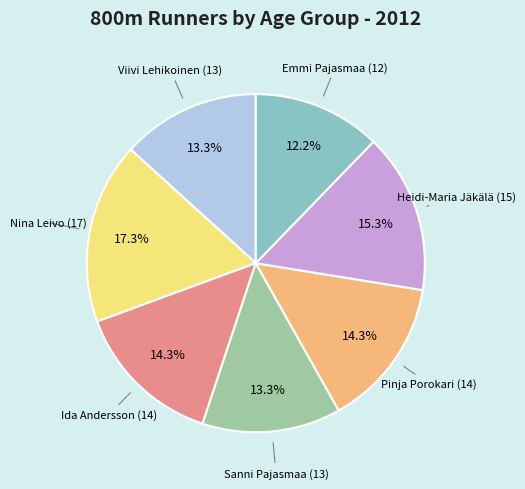

How many segments does this pie chart have?

7